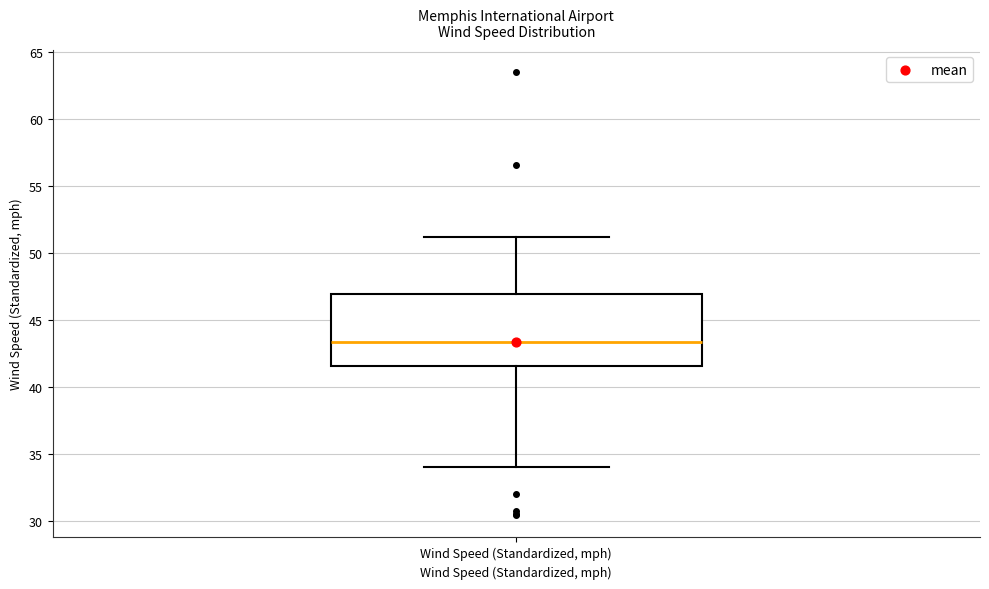

Transcribe this box plot: give where the median line is, the range the box spans, and where the two whiskers end, as read against the y-axis. The values are not printed on the chart, so give them approximately, as read against the axis.

median 43.5, box 41.5 to 47.0, whiskers 34.0 to 51.0